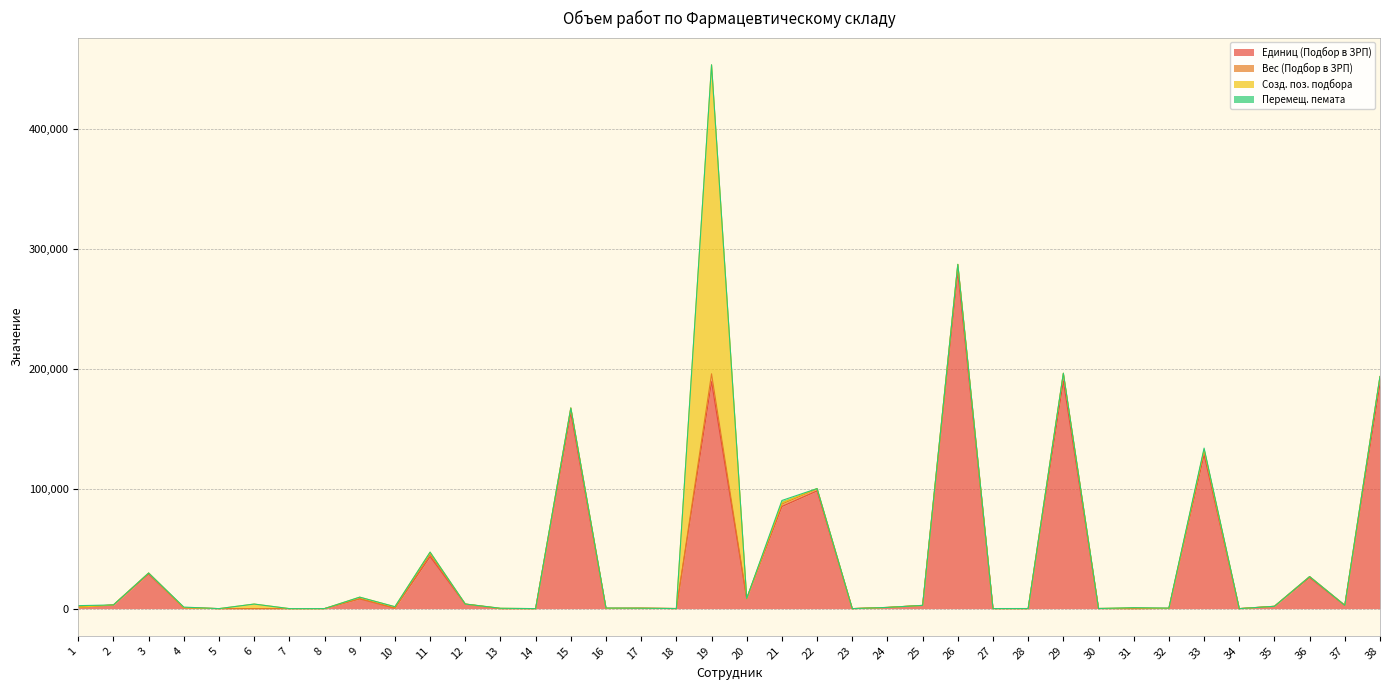

Is it true that Перемещ. пемата equals 745.5 at 3?

False